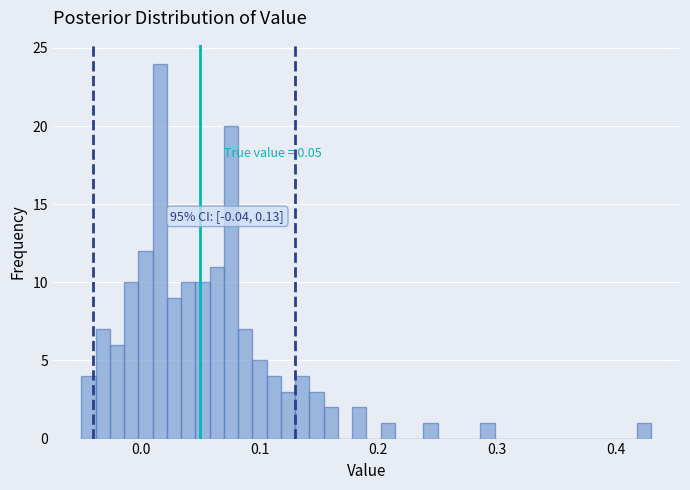

Around what value on the x-axis is the tallest bar? Give the approximate position of its centre, as read against the axis.

0.02